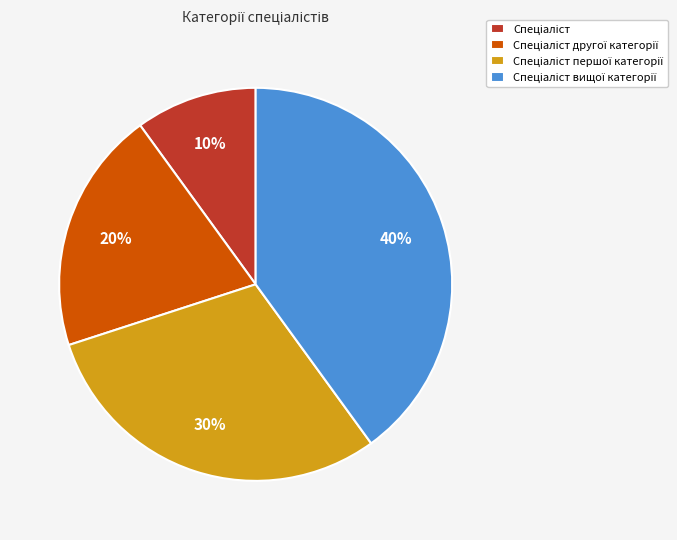

To the nearest percent, what is the difference between the largest and smallest slice percentages?

30%